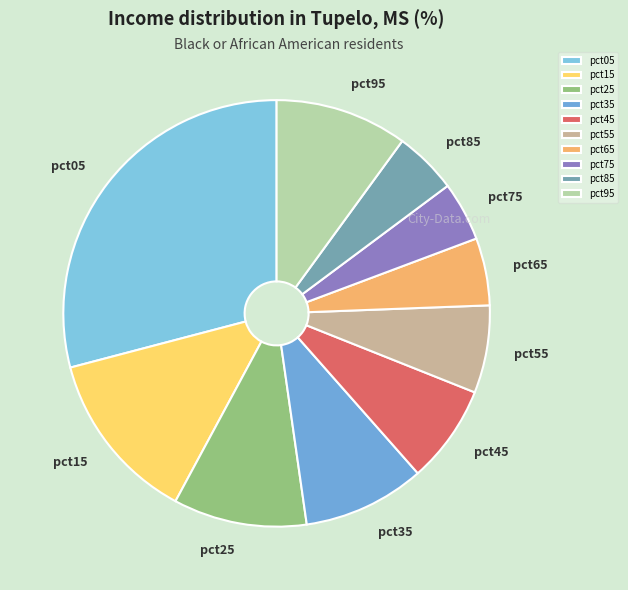

Is pct35 the majority of the pie?

No